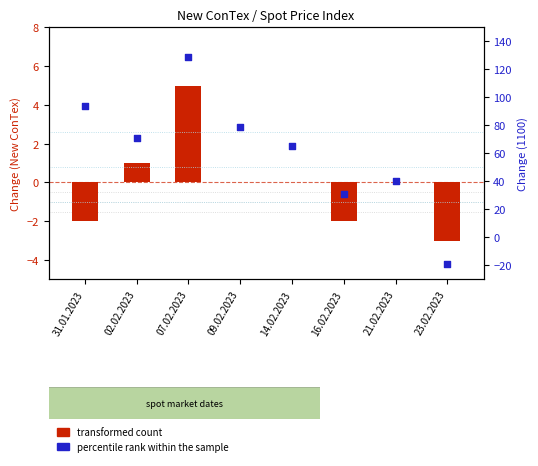

Which series has the widest spread of Y values?

percentile rank within the sample